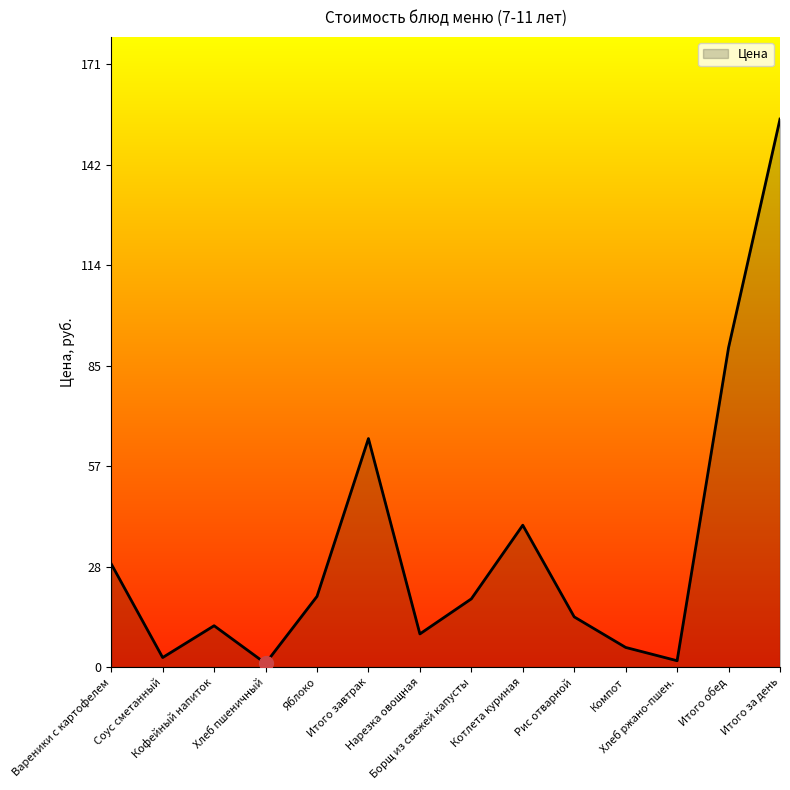

What is the greatest value displayed?

155.0